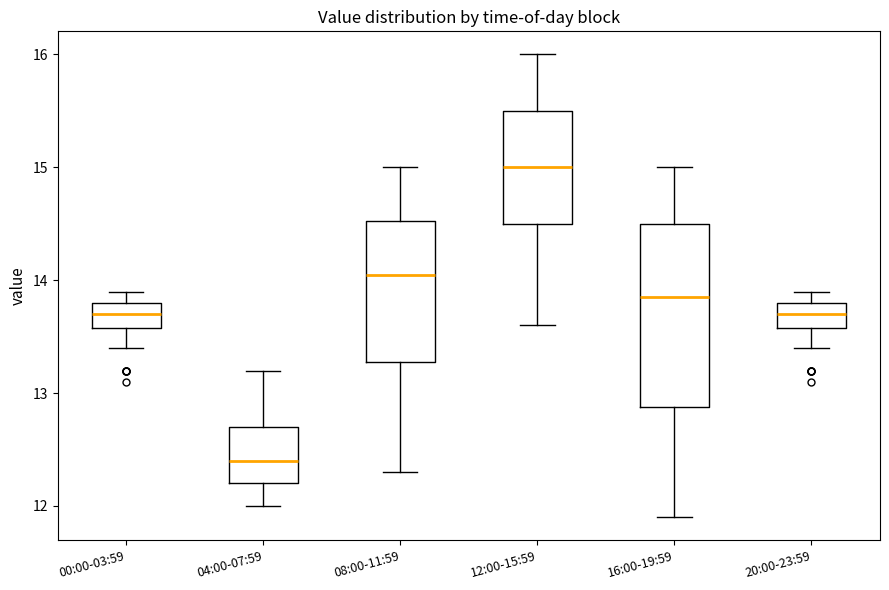

Which box is the tallest, from its lower edge to its upper edge?

16:00-19:59